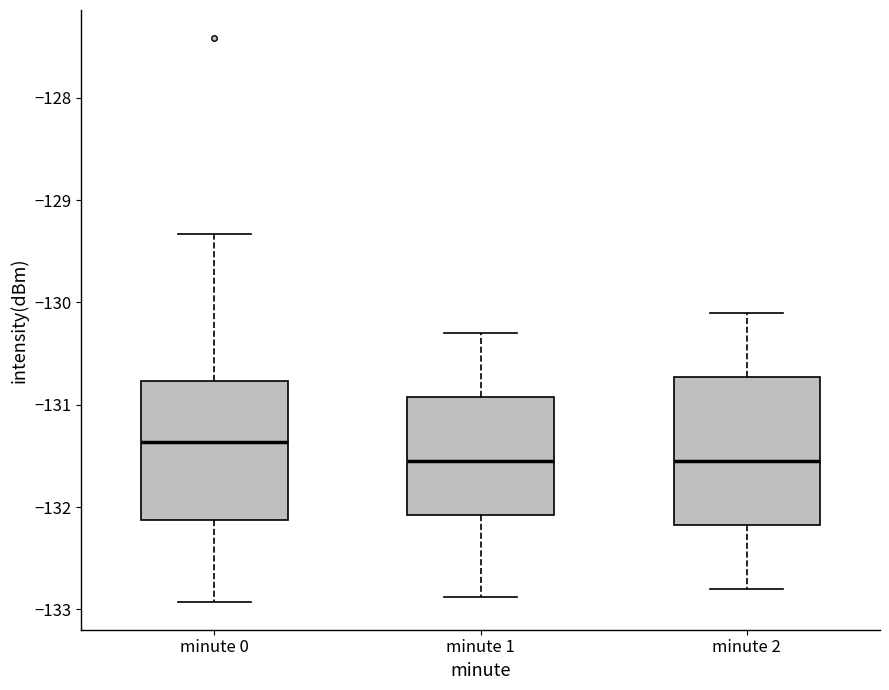

Where does the median line of the box for minute 1 sit on the y-axis? The values are not printed on the chart, so give them approximately, as read against the axis.

-131.5